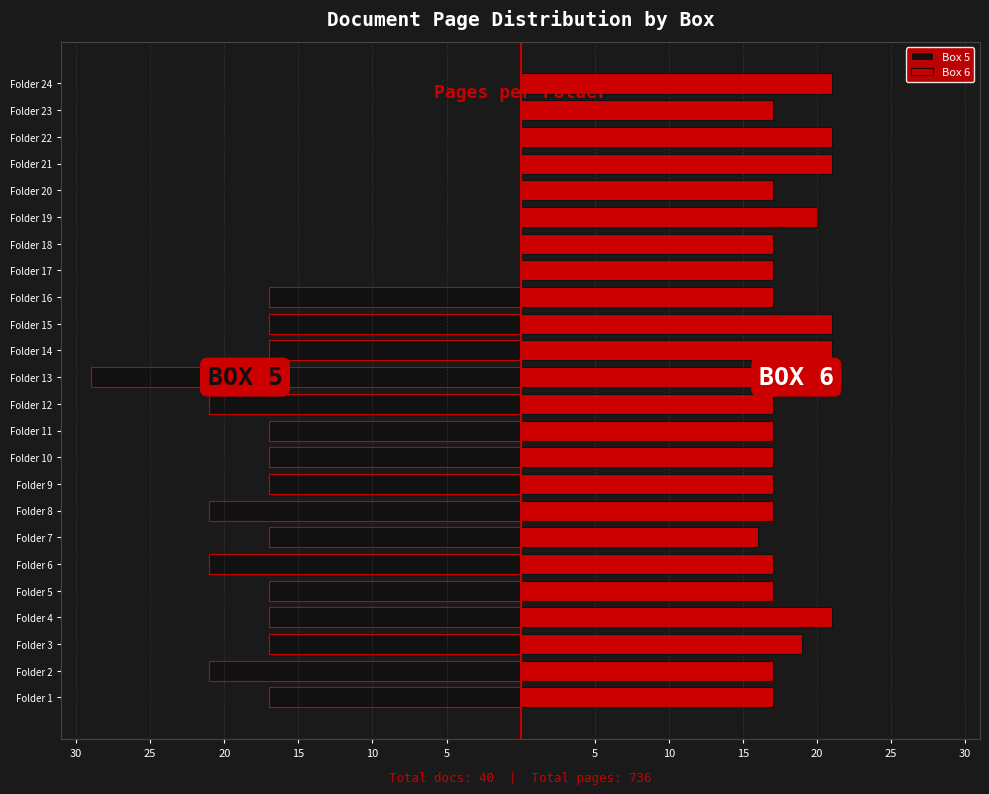

How many bars are there in each group?

2